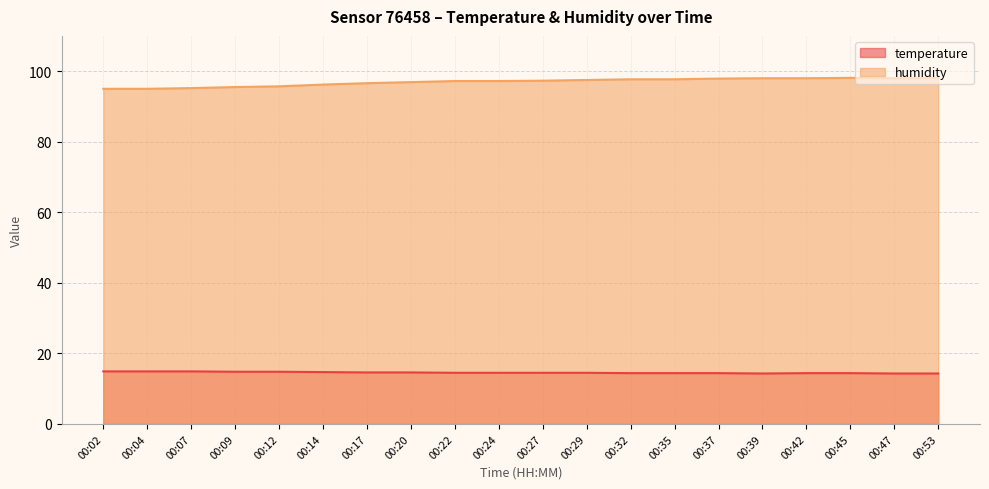

What is the maximum value shown in the chart?

98.1